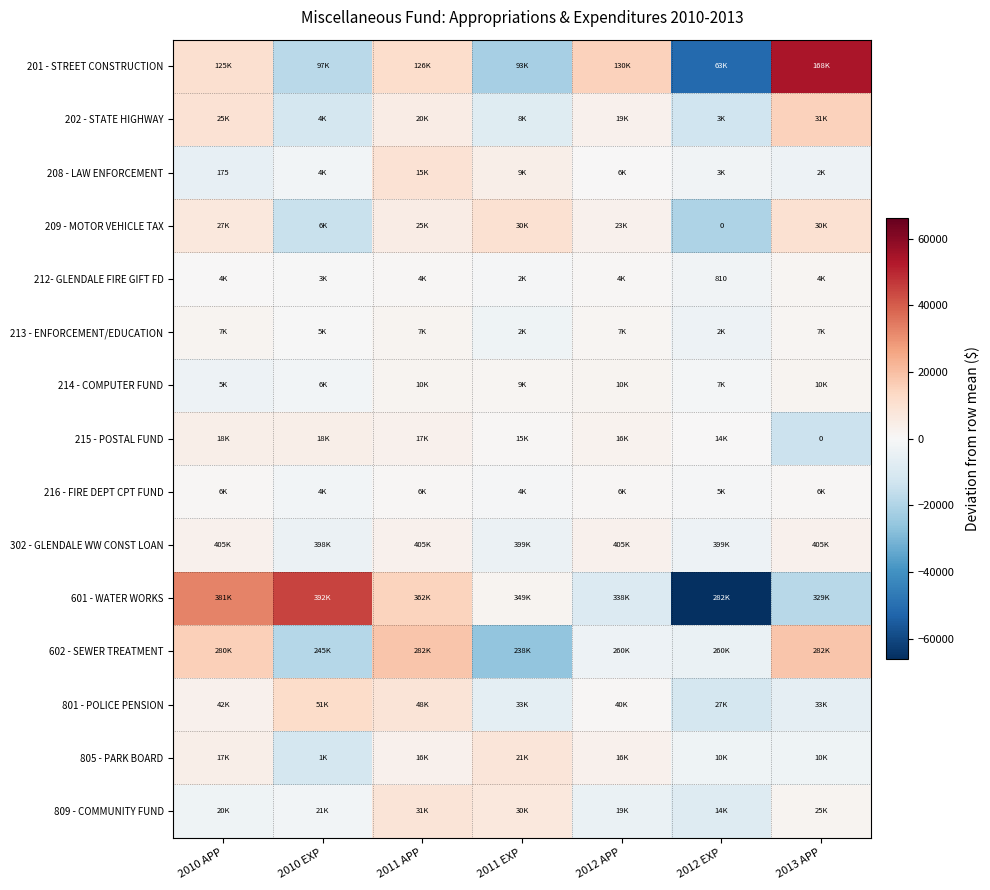

How many negative values does the 801 - POLICE PENSION series have?

3